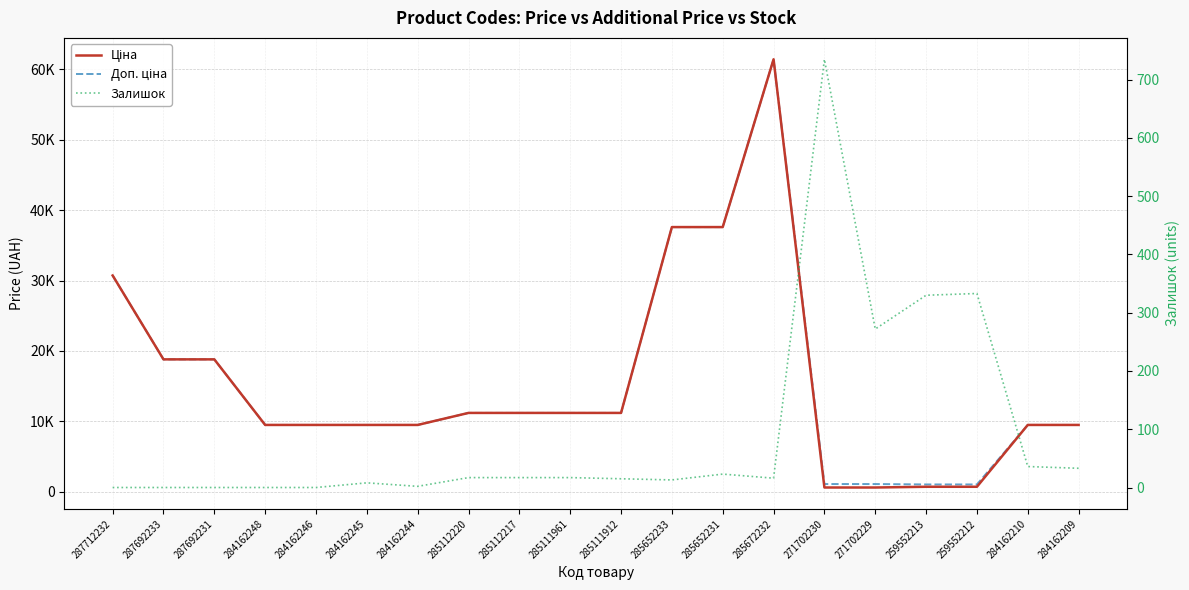

What is the label of the 11th point from the right?

285111961